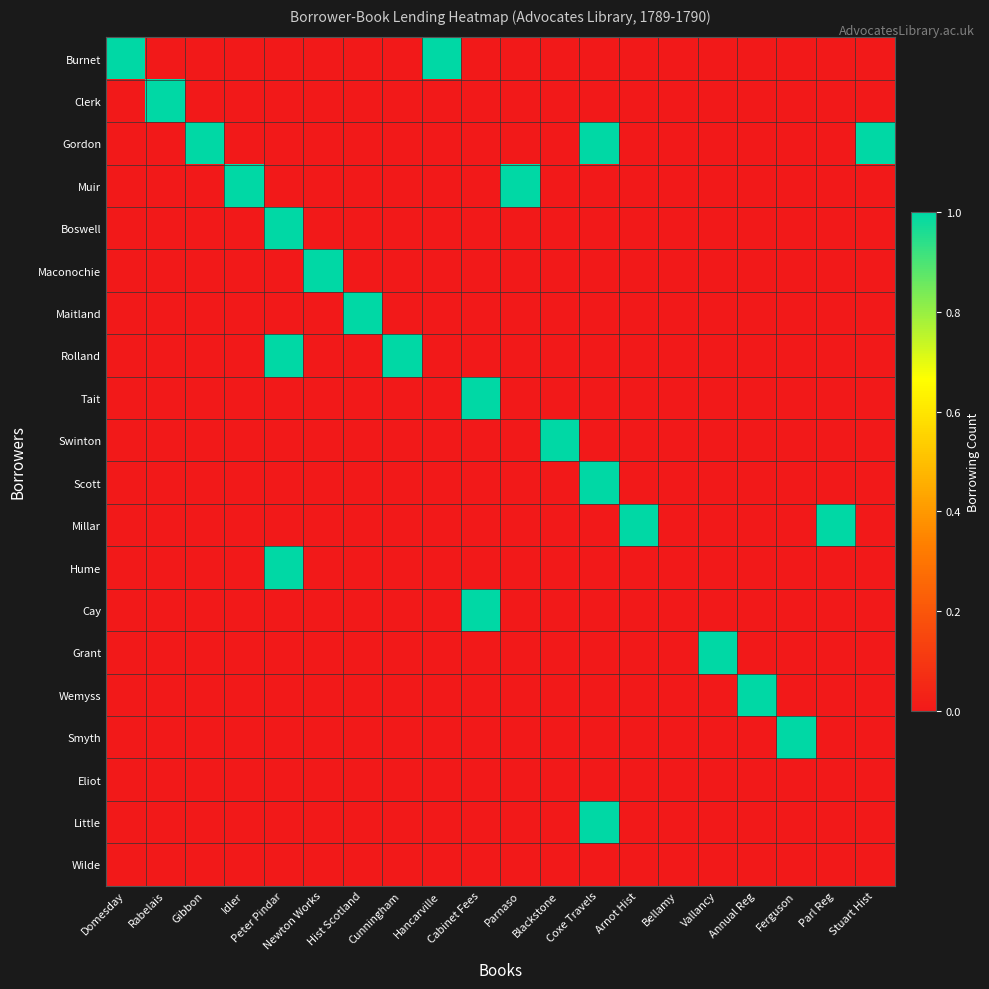

Reading left to right, what are all the values shown in this chart?

Burnet: Domesday=1	Rabelais=0	Gibbon=0	Idler=0	Peter Pindar=0	Newton Works=0	Hist Scotland=0	Cunningham=0	Hancarville=1	Cabinet Fees=0	Parnaso=0	Blackstone=0	Coxe Travels=0	Arnot Hist=0	Bellamy=0	Vallancy=0	Annual Reg=0	Ferguson=0	Parl Reg=0	Stuart Hist=0
Clerk: Domesday=0	Rabelais=1	Gibbon=0	Idler=0	Peter Pindar=0	Newton Works=0	Hist Scotland=0	Cunningham=0	Hancarville=0	Cabinet Fees=0	Parnaso=0	Blackstone=0	Coxe Travels=0	Arnot Hist=0	Bellamy=0	Vallancy=0	Annual Reg=0	Ferguson=0	Parl Reg=0	Stuart Hist=0
Gordon: Domesday=0	Rabelais=0	Gibbon=1	Idler=0	Peter Pindar=0	Newton Works=0	Hist Scotland=0	Cunningham=0	Hancarville=0	Cabinet Fees=0	Parnaso=0	Blackstone=0	Coxe Travels=1	Arnot Hist=0	Bellamy=0	Vallancy=0	Annual Reg=0	Ferguson=0	Parl Reg=0	Stuart Hist=1
Muir: Domesday=0	Rabelais=0	Gibbon=0	Idler=1	Peter Pindar=0	Newton Works=0	Hist Scotland=0	Cunningham=0	Hancarville=0	Cabinet Fees=0	Parnaso=1	Blackstone=0	Coxe Travels=0	Arnot Hist=0	Bellamy=0	Vallancy=0	Annual Reg=0	Ferguson=0	Parl Reg=0	Stuart Hist=0
Boswell: Domesday=0	Rabelais=0	Gibbon=0	Idler=0	Peter Pindar=1	Newton Works=0	Hist Scotland=0	Cunningham=0	Hancarville=0	Cabinet Fees=0	Parnaso=0	Blackstone=0	Coxe Travels=0	Arnot Hist=0	Bellamy=0	Vallancy=0	Annual Reg=0	Ferguson=0	Parl Reg=0	Stuart Hist=0
Maconochie: Domesday=0	Rabelais=0	Gibbon=0	Idler=0	Peter Pindar=0	Newton Works=1	Hist Scotland=0	Cunningham=0	Hancarville=0	Cabinet Fees=0	Parnaso=0	Blackstone=0	Coxe Travels=0	Arnot Hist=0	Bellamy=0	Vallancy=0	Annual Reg=0	Ferguson=0	Parl Reg=0	Stuart Hist=0
Maitland: Domesday=0	Rabelais=0	Gibbon=0	Idler=0	Peter Pindar=0	Newton Works=0	Hist Scotland=1	Cunningham=0	Hancarville=0	Cabinet Fees=0	Parnaso=0	Blackstone=0	Coxe Travels=0	Arnot Hist=0	Bellamy=0	Vallancy=0	Annual Reg=0	Ferguson=0	Parl Reg=0	Stuart Hist=0
Rolland: Domesday=0	Rabelais=0	Gibbon=0	Idler=0	Peter Pindar=1	Newton Works=0	Hist Scotland=0	Cunningham=1	Hancarville=0	Cabinet Fees=0	Parnaso=0	Blackstone=0	Coxe Travels=0	Arnot Hist=0	Bellamy=0	Vallancy=0	Annual Reg=0	Ferguson=0	Parl Reg=0	Stuart Hist=0
Tait: Domesday=0	Rabelais=0	Gibbon=0	Idler=0	Peter Pindar=0	Newton Works=0	Hist Scotland=0	Cunningham=0	Hancarville=0	Cabinet Fees=1	Parnaso=0	Blackstone=0	Coxe Travels=0	Arnot Hist=0	Bellamy=0	Vallancy=0	Annual Reg=0	Ferguson=0	Parl Reg=0	Stuart Hist=0
Swinton: Domesday=0	Rabelais=0	Gibbon=0	Idler=0	Peter Pindar=0	Newton Works=0	Hist Scotland=0	Cunningham=0	Hancarville=0	Cabinet Fees=0	Parnaso=0	Blackstone=1	Coxe Travels=0	Arnot Hist=0	Bellamy=0	Vallancy=0	Annual Reg=0	Ferguson=0	Parl Reg=0	Stuart Hist=0
Scott: Domesday=0	Rabelais=0	Gibbon=0	Idler=0	Peter Pindar=0	Newton Works=0	Hist Scotland=0	Cunningham=0	Hancarville=0	Cabinet Fees=0	Parnaso=0	Blackstone=0	Coxe Travels=1	Arnot Hist=0	Bellamy=0	Vallancy=0	Annual Reg=0	Ferguson=0	Parl Reg=0	Stuart Hist=0
Millar: Domesday=0	Rabelais=0	Gibbon=0	Idler=0	Peter Pindar=0	Newton Works=0	Hist Scotland=0	Cunningham=0	Hancarville=0	Cabinet Fees=0	Parnaso=0	Blackstone=0	Coxe Travels=0	Arnot Hist=1	Bellamy=0	Vallancy=0	Annual Reg=0	Ferguson=0	Parl Reg=1	Stuart Hist=0
Hume: Domesday=0	Rabelais=0	Gibbon=0	Idler=0	Peter Pindar=1	Newton Works=0	Hist Scotland=0	Cunningham=0	Hancarville=0	Cabinet Fees=0	Parnaso=0	Blackstone=0	Coxe Travels=0	Arnot Hist=0	Bellamy=0	Vallancy=0	Annual Reg=0	Ferguson=0	Parl Reg=0	Stuart Hist=0
Cay: Domesday=0	Rabelais=0	Gibbon=0	Idler=0	Peter Pindar=0	Newton Works=0	Hist Scotland=0	Cunningham=0	Hancarville=0	Cabinet Fees=1	Parnaso=0	Blackstone=0	Coxe Travels=0	Arnot Hist=0	Bellamy=0	Vallancy=0	Annual Reg=0	Ferguson=0	Parl Reg=0	Stuart Hist=0
Grant: Domesday=0	Rabelais=0	Gibbon=0	Idler=0	Peter Pindar=0	Newton Works=0	Hist Scotland=0	Cunningham=0	Hancarville=0	Cabinet Fees=0	Parnaso=0	Blackstone=0	Coxe Travels=0	Arnot Hist=0	Bellamy=0	Vallancy=1	Annual Reg=0	Ferguson=0	Parl Reg=0	Stuart Hist=0
Wemyss: Domesday=0	Rabelais=0	Gibbon=0	Idler=0	Peter Pindar=0	Newton Works=0	Hist Scotland=0	Cunningham=0	Hancarville=0	Cabinet Fees=0	Parnaso=0	Blackstone=0	Coxe Travels=0	Arnot Hist=0	Bellamy=0	Vallancy=0	Annual Reg=1	Ferguson=0	Parl Reg=0	Stuart Hist=0
Smyth: Domesday=0	Rabelais=0	Gibbon=0	Idler=0	Peter Pindar=0	Newton Works=0	Hist Scotland=0	Cunningham=0	Hancarville=0	Cabinet Fees=0	Parnaso=0	Blackstone=0	Coxe Travels=0	Arnot Hist=0	Bellamy=0	Vallancy=0	Annual Reg=0	Ferguson=1	Parl Reg=0	Stuart Hist=0
Eliot: Domesday=0	Rabelais=0	Gibbon=0	Idler=0	Peter Pindar=0	Newton Works=0	Hist Scotland=0	Cunningham=0	Hancarville=0	Cabinet Fees=0	Parnaso=0	Blackstone=0	Coxe Travels=0	Arnot Hist=0	Bellamy=0	Vallancy=0	Annual Reg=0	Ferguson=0	Parl Reg=0	Stuart Hist=0
Little: Domesday=0	Rabelais=0	Gibbon=0	Idler=0	Peter Pindar=0	Newton Works=0	Hist Scotland=0	Cunningham=0	Hancarville=0	Cabinet Fees=0	Parnaso=0	Blackstone=0	Coxe Travels=1	Arnot Hist=0	Bellamy=0	Vallancy=0	Annual Reg=0	Ferguson=0	Parl Reg=0	Stuart Hist=0
Wilde: Domesday=0	Rabelais=0	Gibbon=0	Idler=0	Peter Pindar=0	Newton Works=0	Hist Scotland=0	Cunningham=0	Hancarville=0	Cabinet Fees=0	Parnaso=0	Blackstone=0	Coxe Travels=0	Arnot Hist=0	Bellamy=0	Vallancy=0	Annual Reg=0	Ferguson=0	Parl Reg=0	Stuart Hist=0